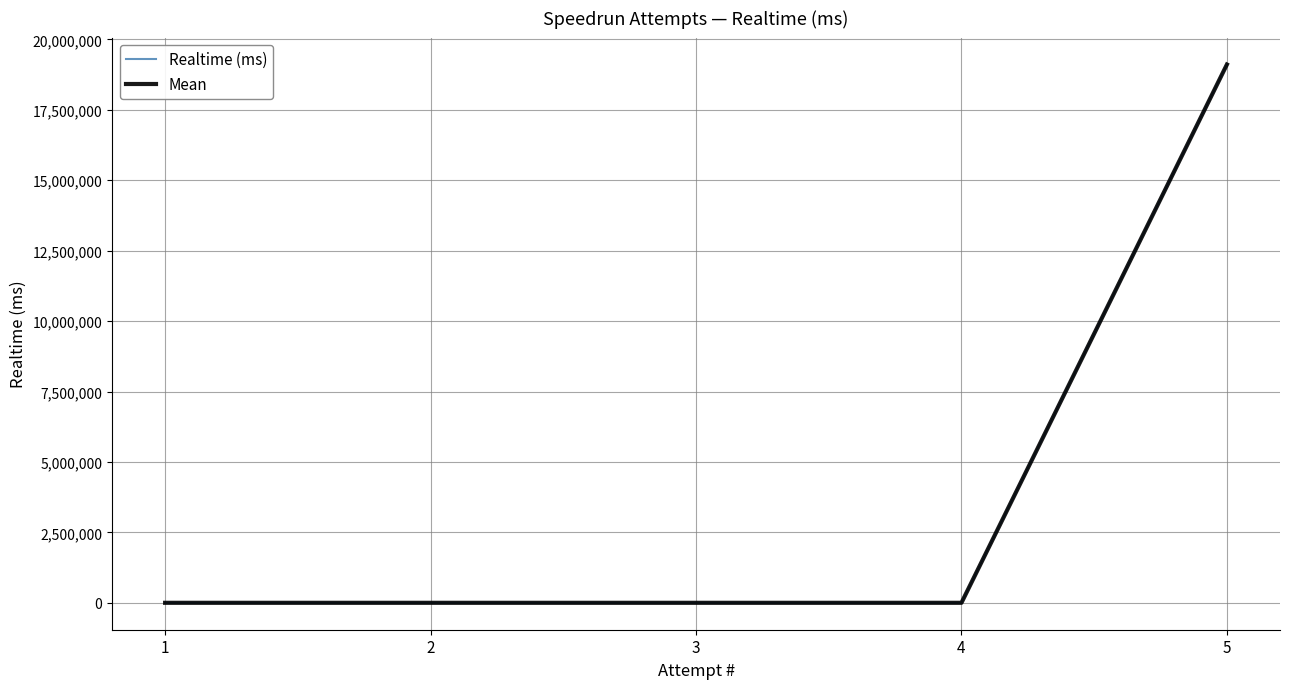

List the labels in order of Realtime (ms) value, smallest first.

3, 1, 2, 4, 5